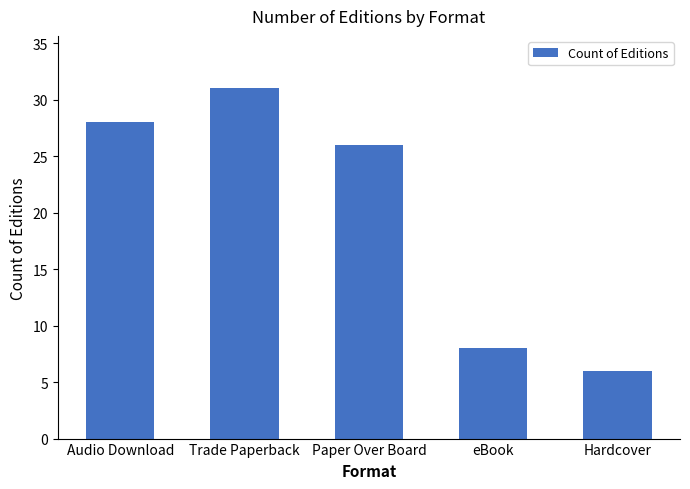

True or false: the data shows 28 at Audio Download.

True